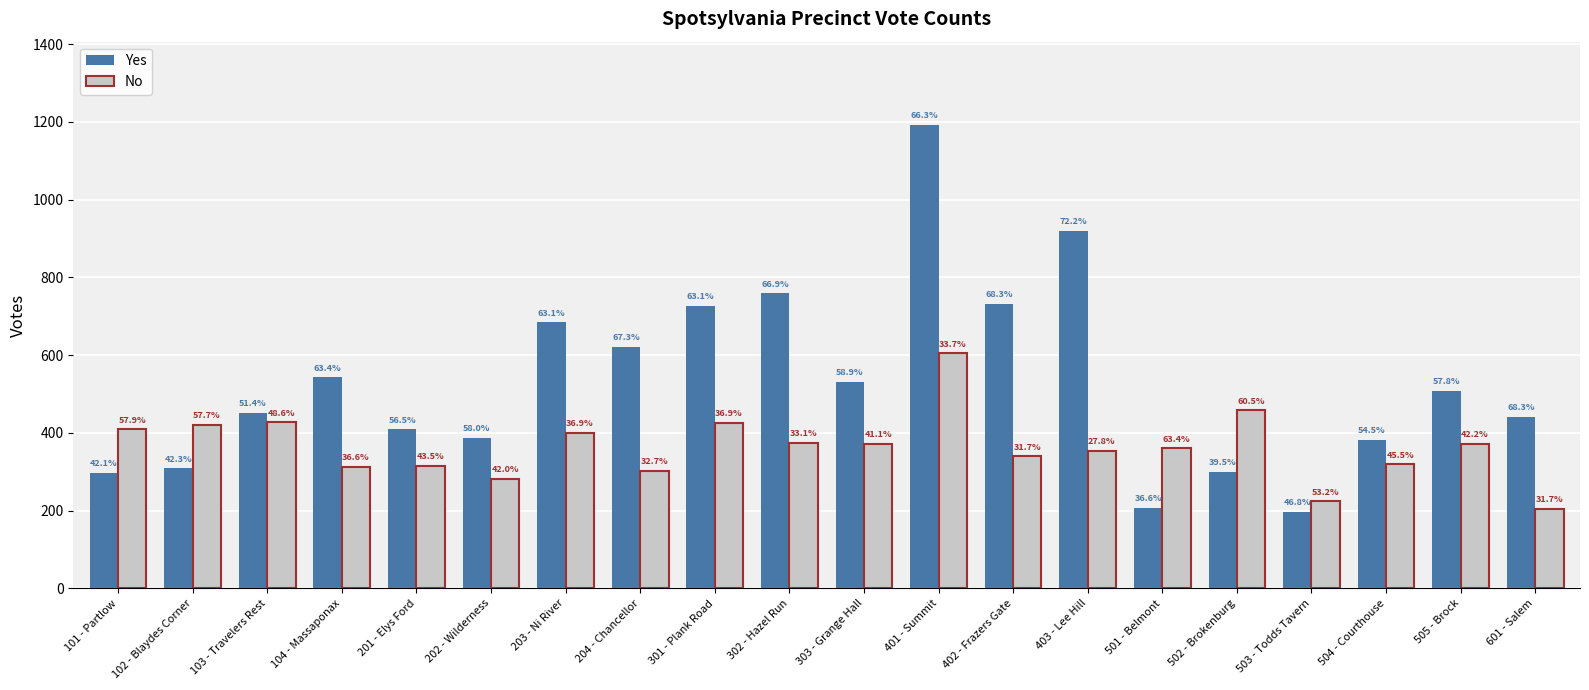

What are all the series names shown in the legend?

Yes, No